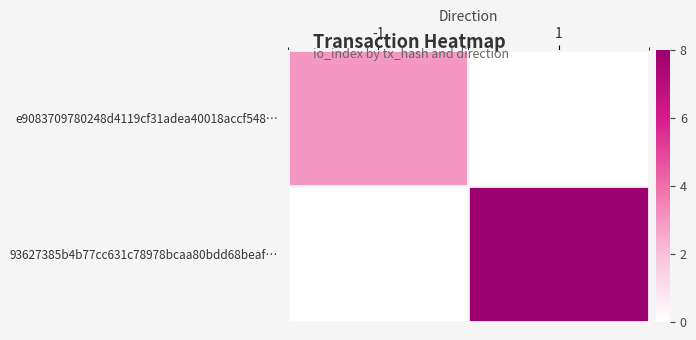

Which has a higher value, -1 or 1?

-1